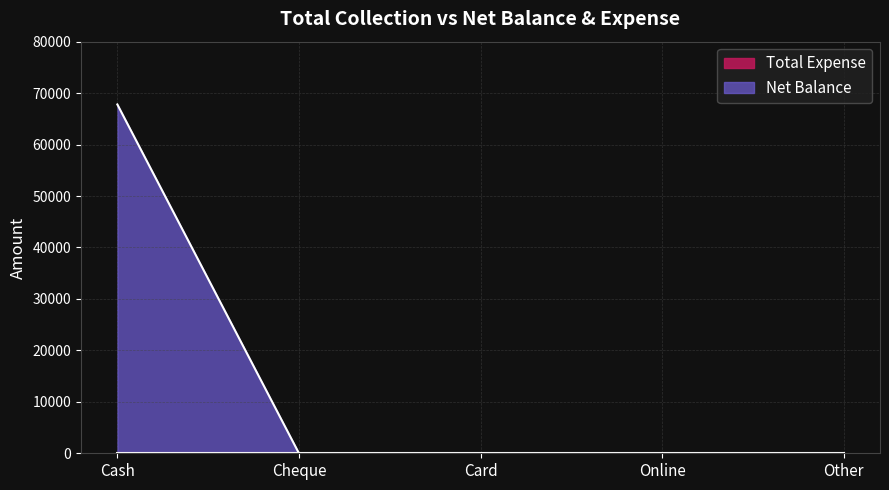

The value at Cheque is 0. True or false?

True